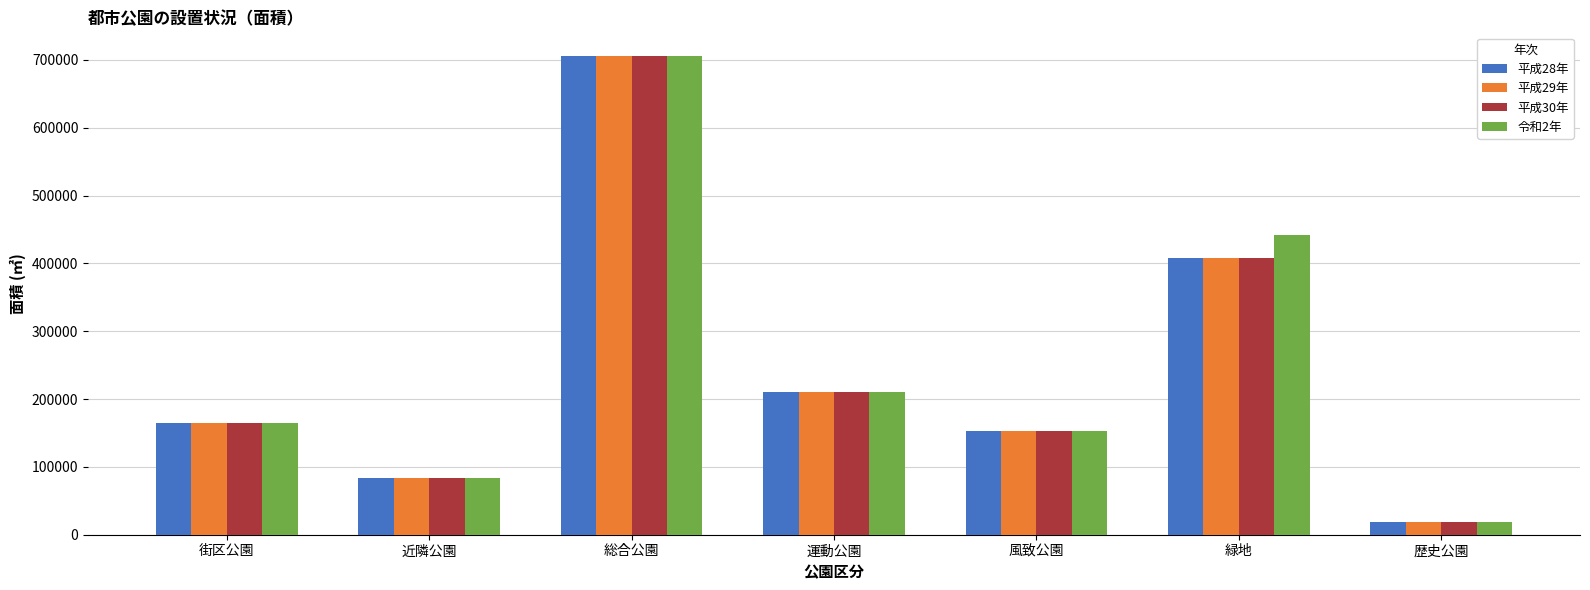

Reading right to left, list all the values displayed in this chart.

平成28年: 歴史公園=18492	緑地=407833	風致公園=153345	運動公園=210507	総合公園=705480	近隣公園=83251	街区公園=165340
平成29年: 歴史公園=18492	緑地=407833	風致公園=153345	運動公園=210507	総合公園=705480	近隣公園=83251	街区公園=165340
平成30年: 歴史公園=18492	緑地=407833	風致公園=153345	運動公園=210507	総合公園=705480	近隣公園=83251	街区公園=165340
令和2年: 歴史公園=18492	緑地=441612	風致公園=153345	運動公園=210507	総合公園=705480	近隣公園=83251	街区公園=165340